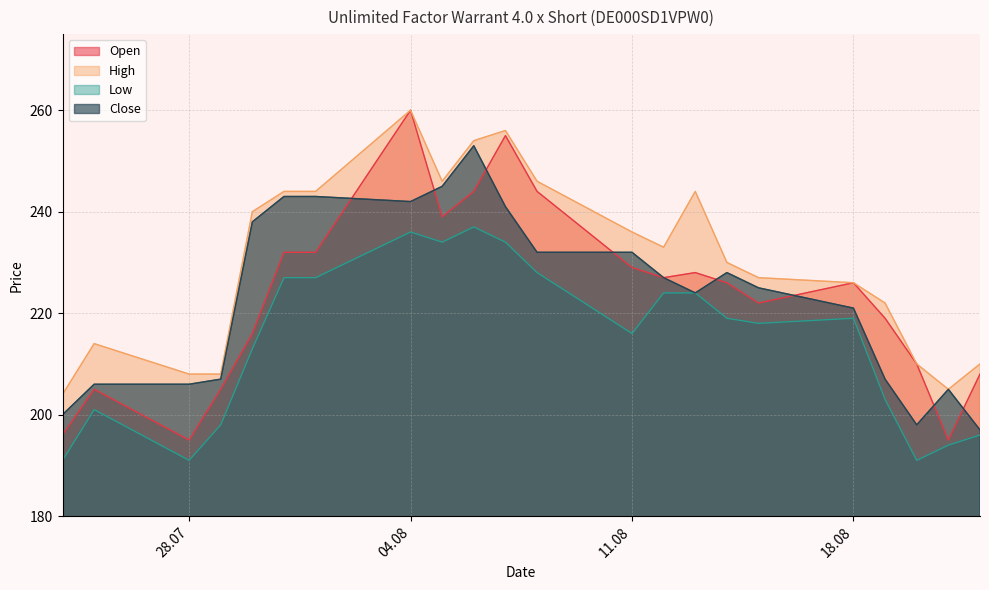

True or false: High has a value of 85 at 01.08.2025.

False